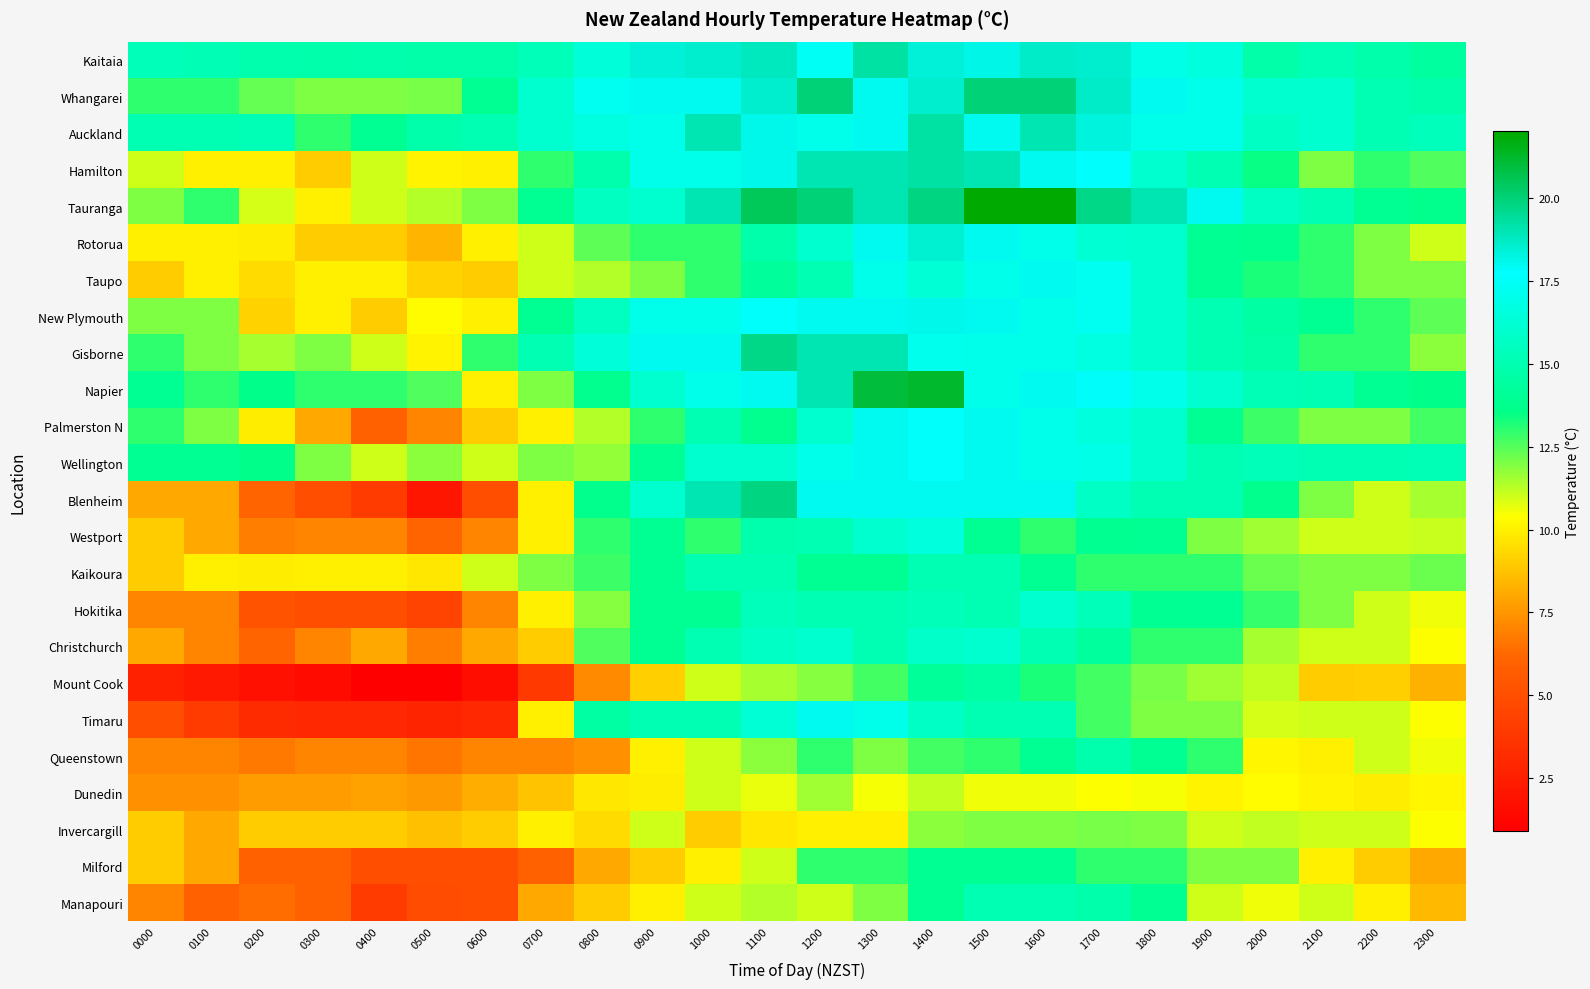

How many distinct data groups are displayed?

24